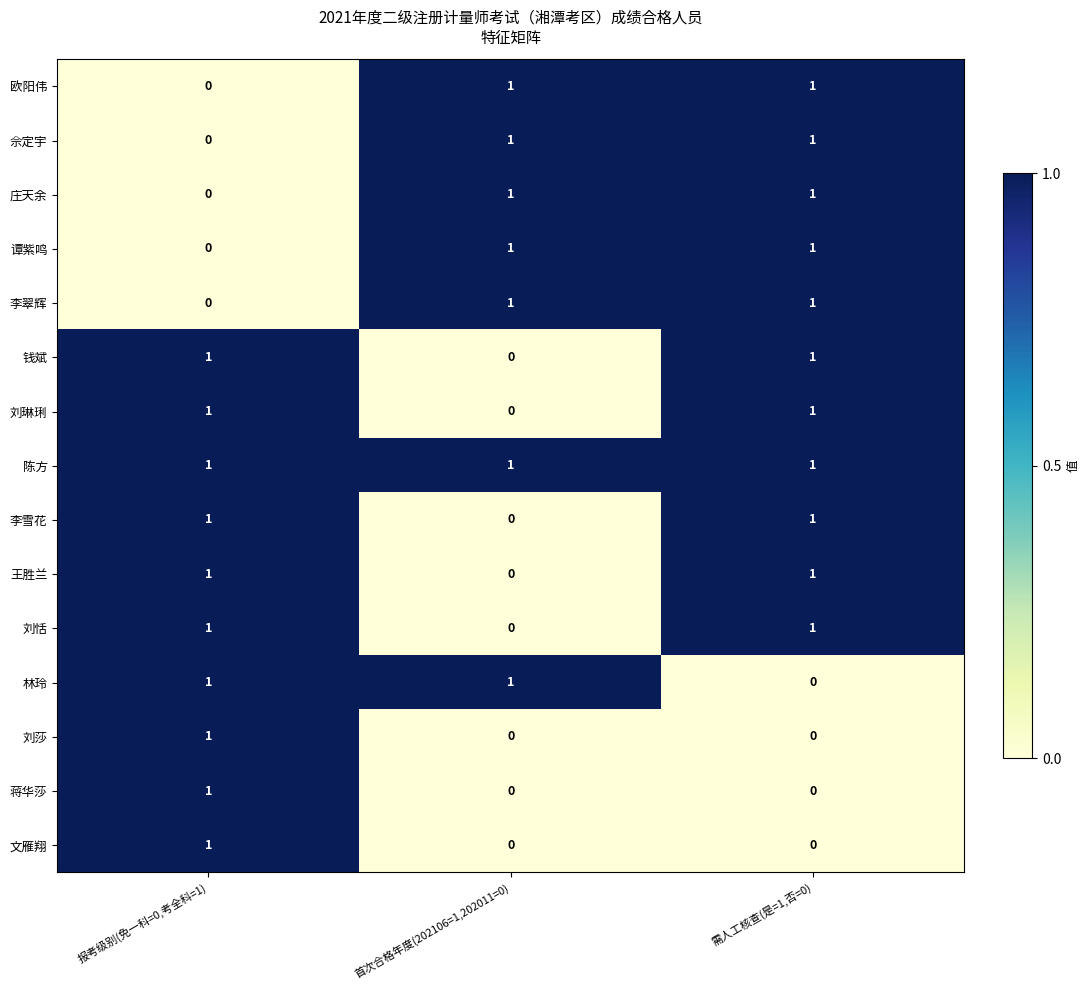

At which category is the sum across all series the highest?

需人工核查(是=1,否=0)